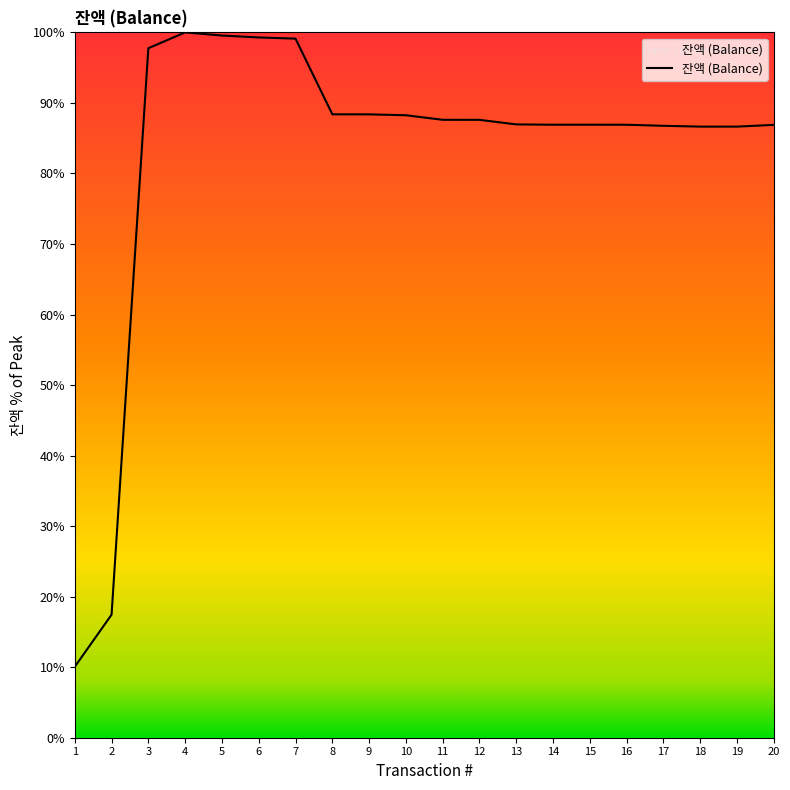

What is the average value?

82.9